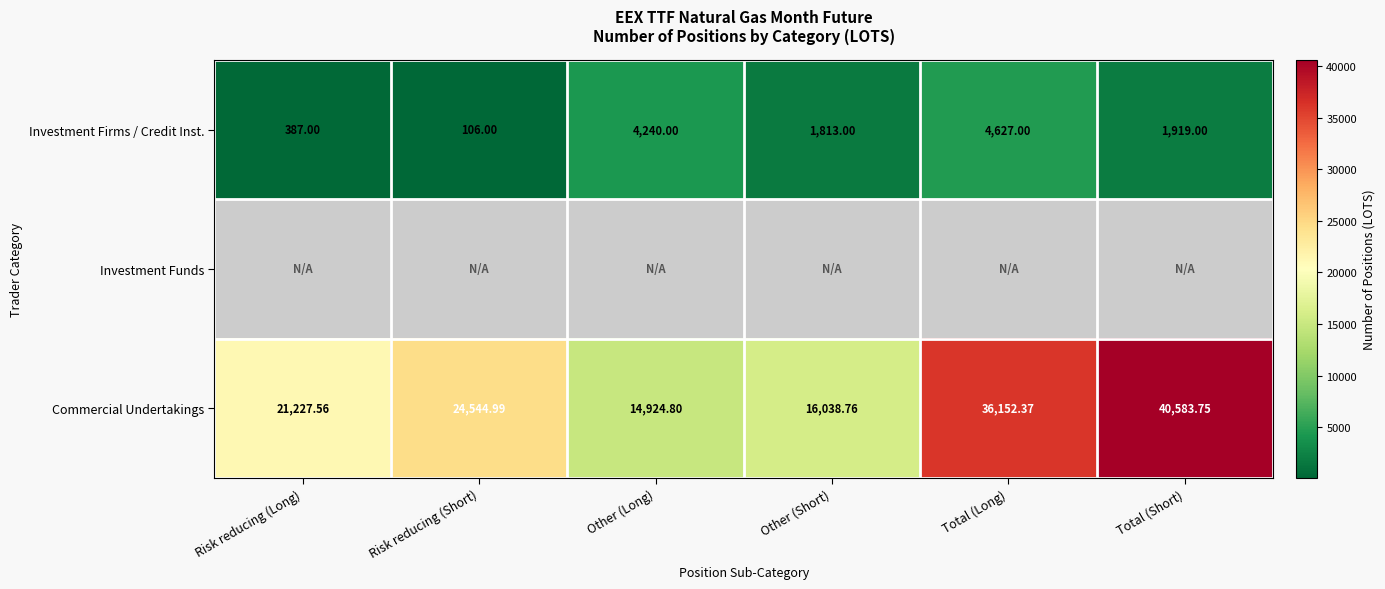

Count the number of data series in this chart.

3